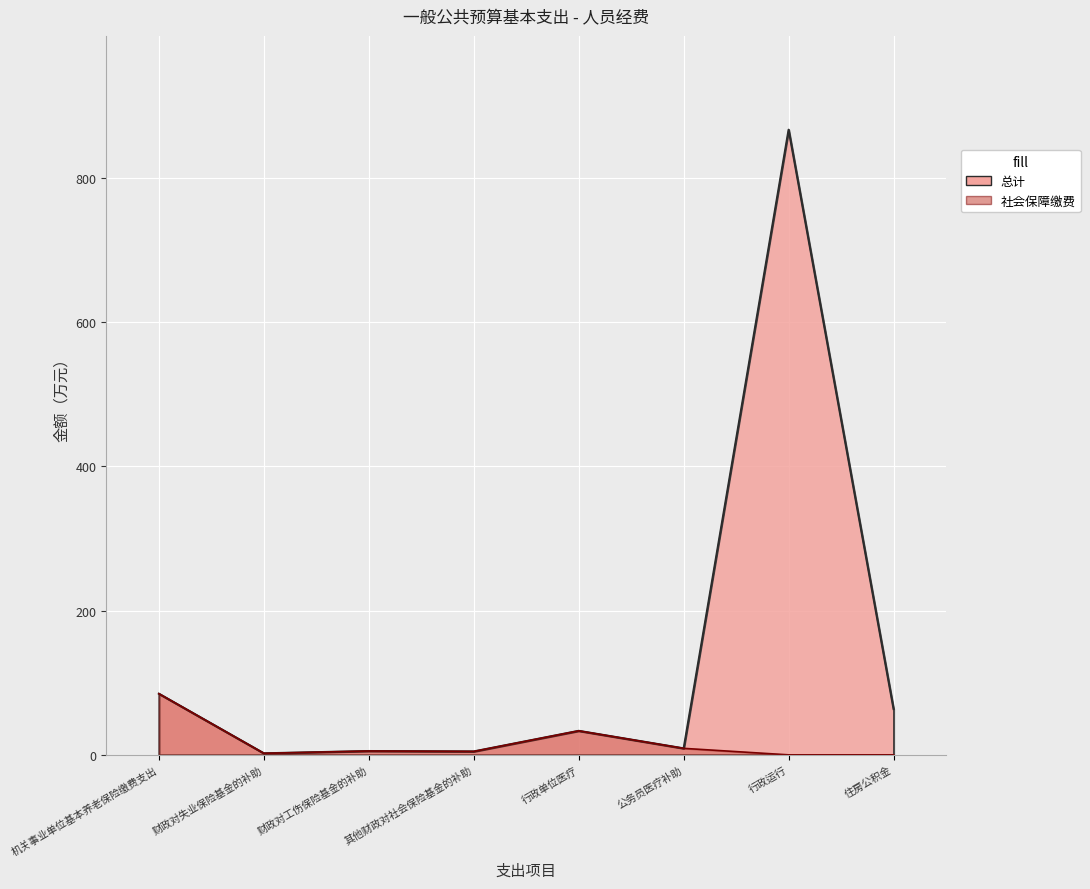

In 社会保障缴费, how many points are lower than both neighbors (excluding endpoints)?

2